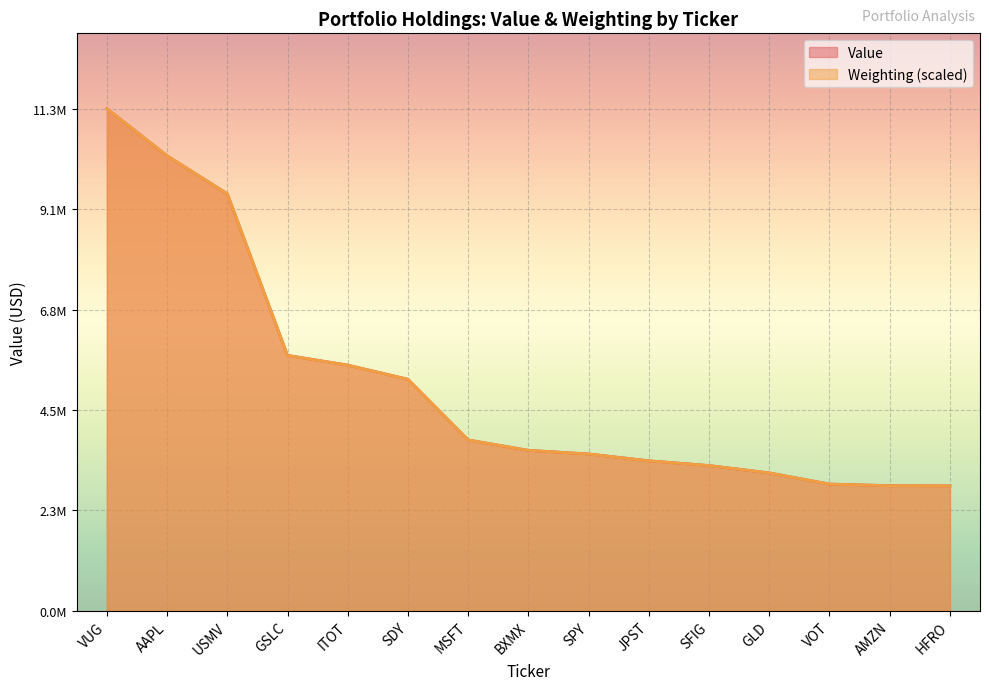

Rank the series at VUG from lowest to highest value.

Value, Weighting